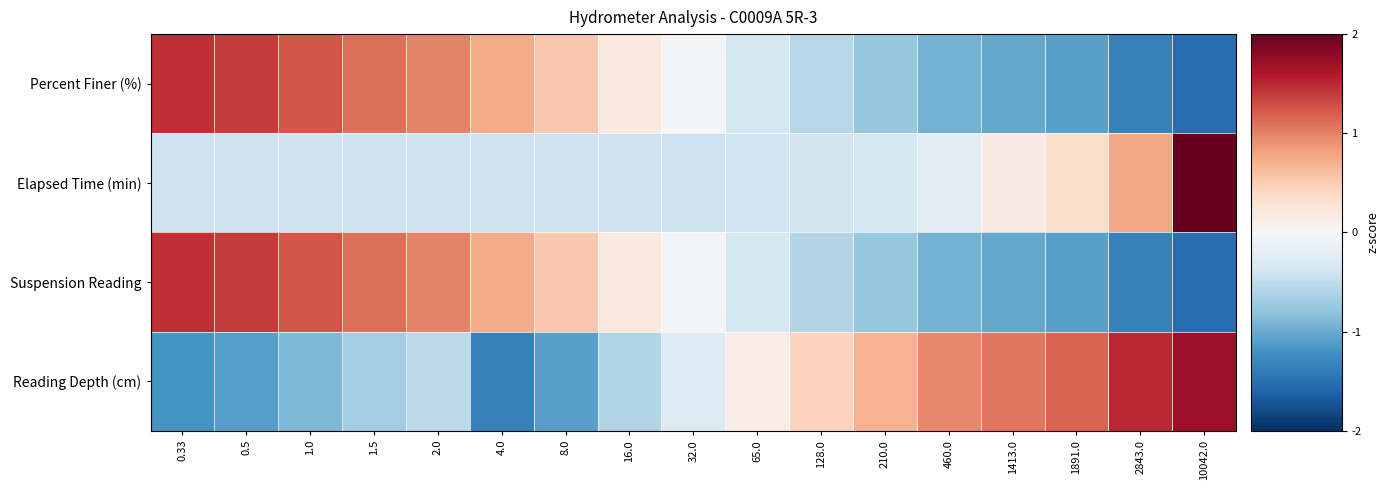

Which series has the widest spread of values?

Elapsed Time (min)